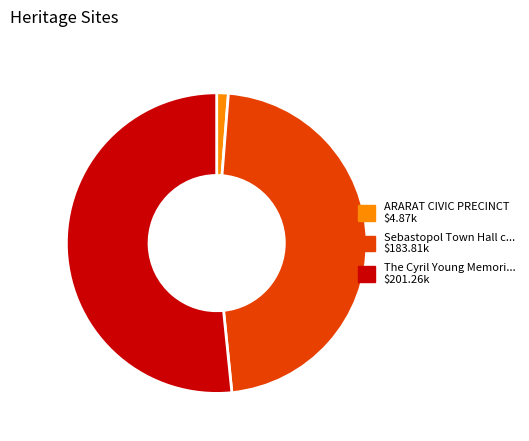

Does any single category account for the majority?

Yes